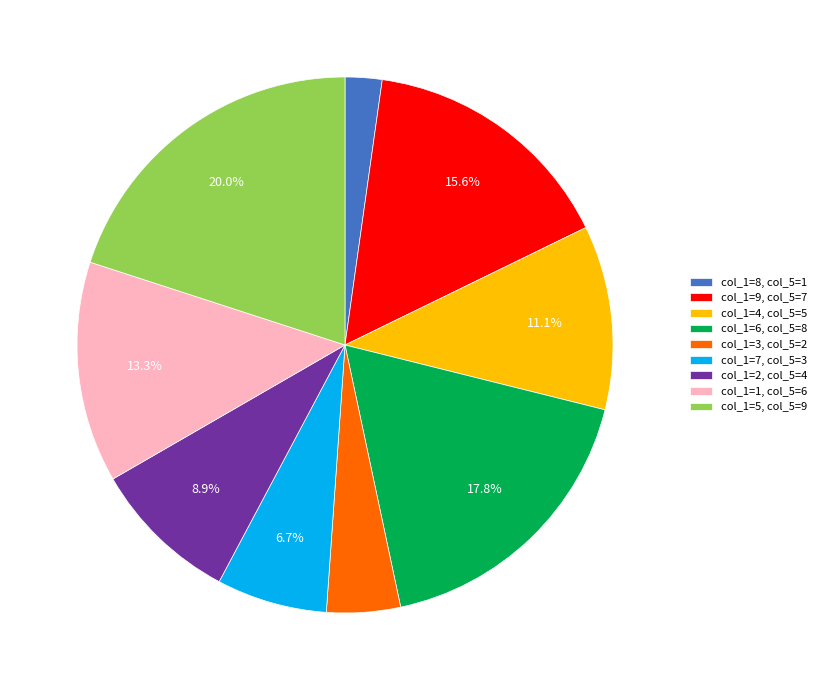

What is the ratio of the value at col_1=4, col_5=5 to the value at col_1=1, col_5=6?

0.8